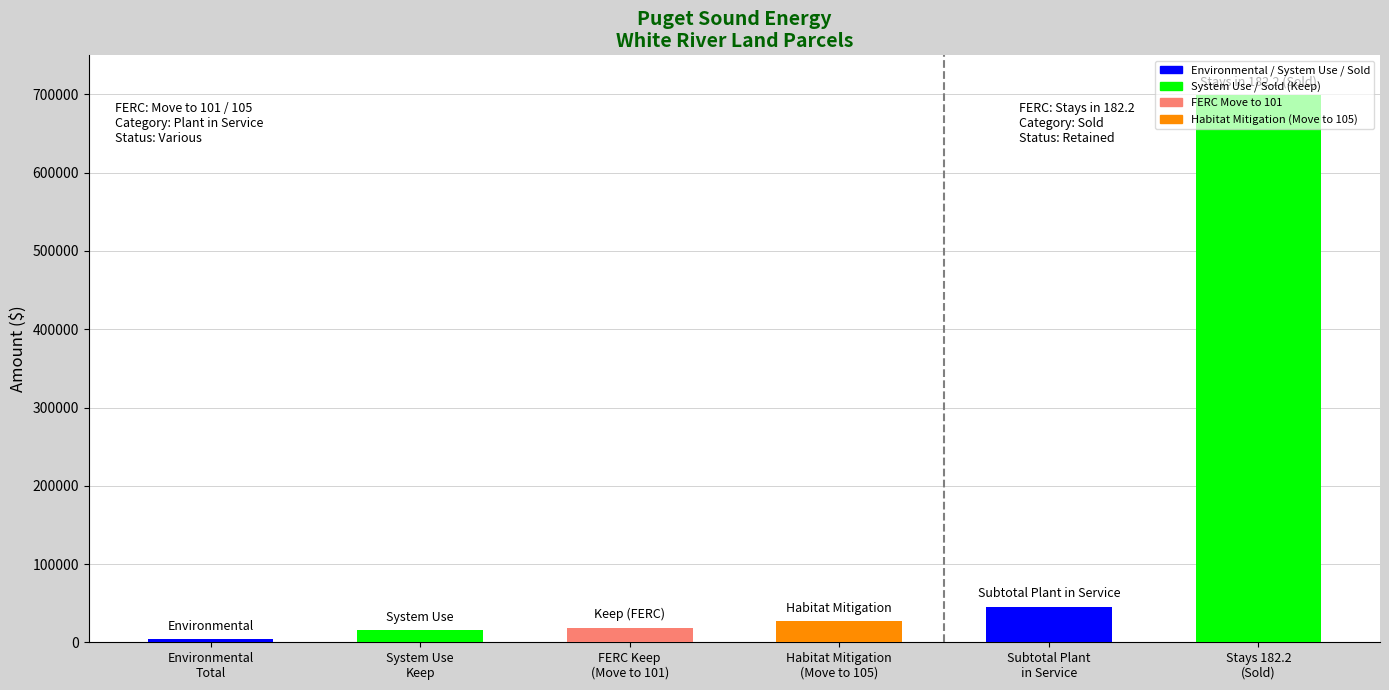

At which label does the data first exceed 26606?

Habitat Mitigation